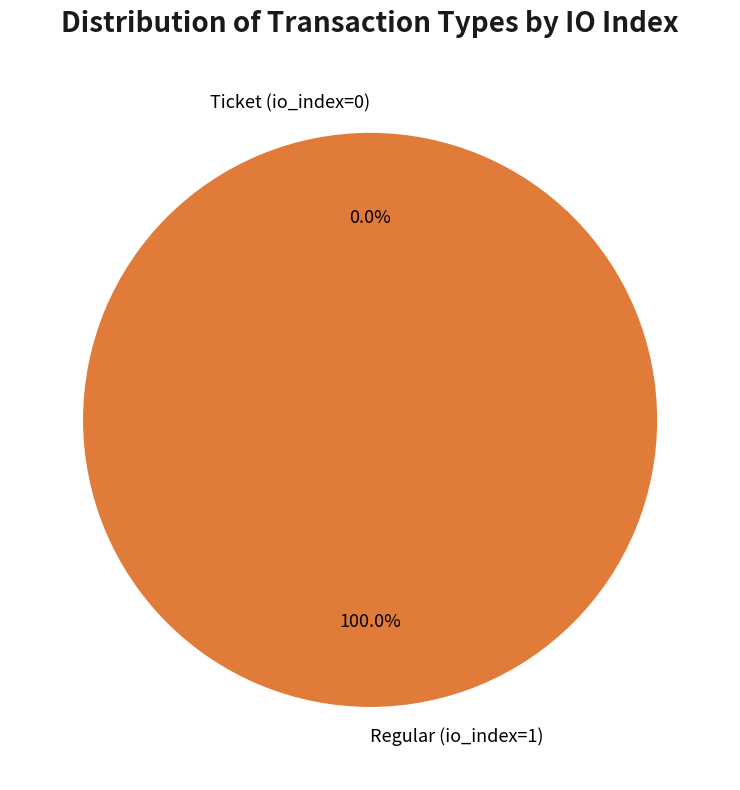

Rank the categories by value from lowest to highest.

Ticket (io_index=0), Regular (io_index=1)